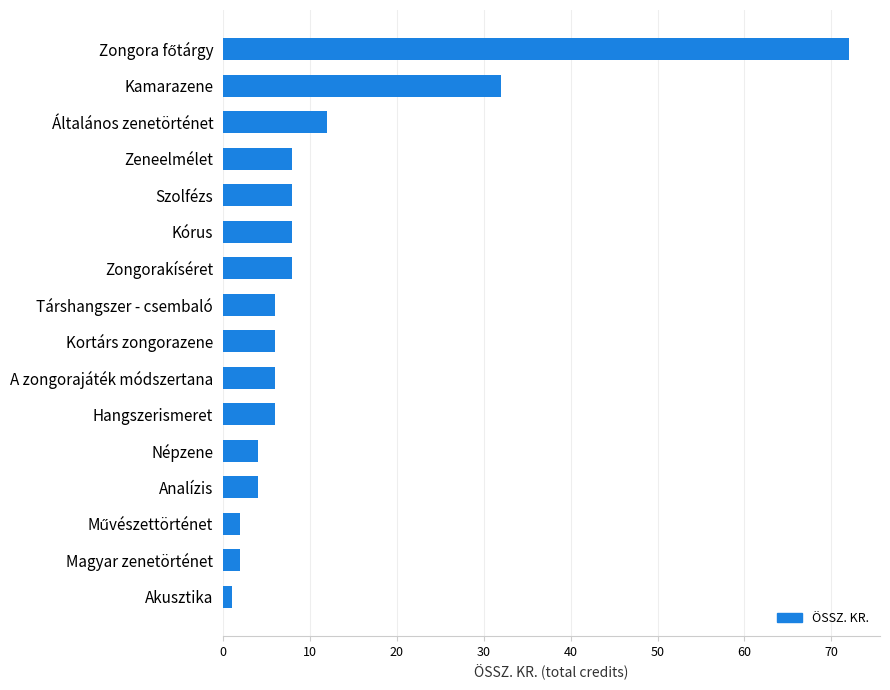

What is the greatest value displayed?

72